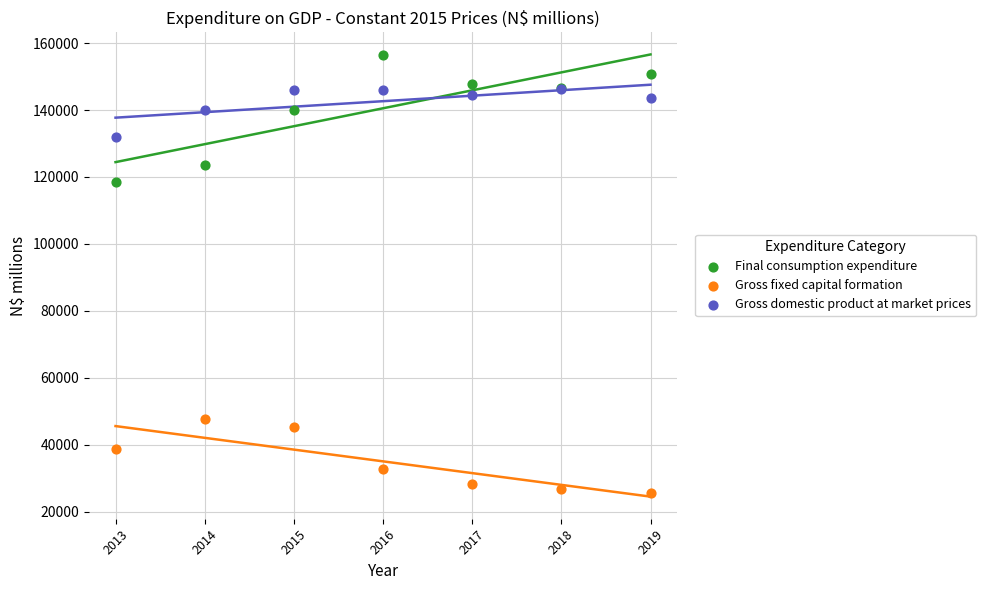

Which series has the largest Y range (max minus min)?

Final consumption expenditure